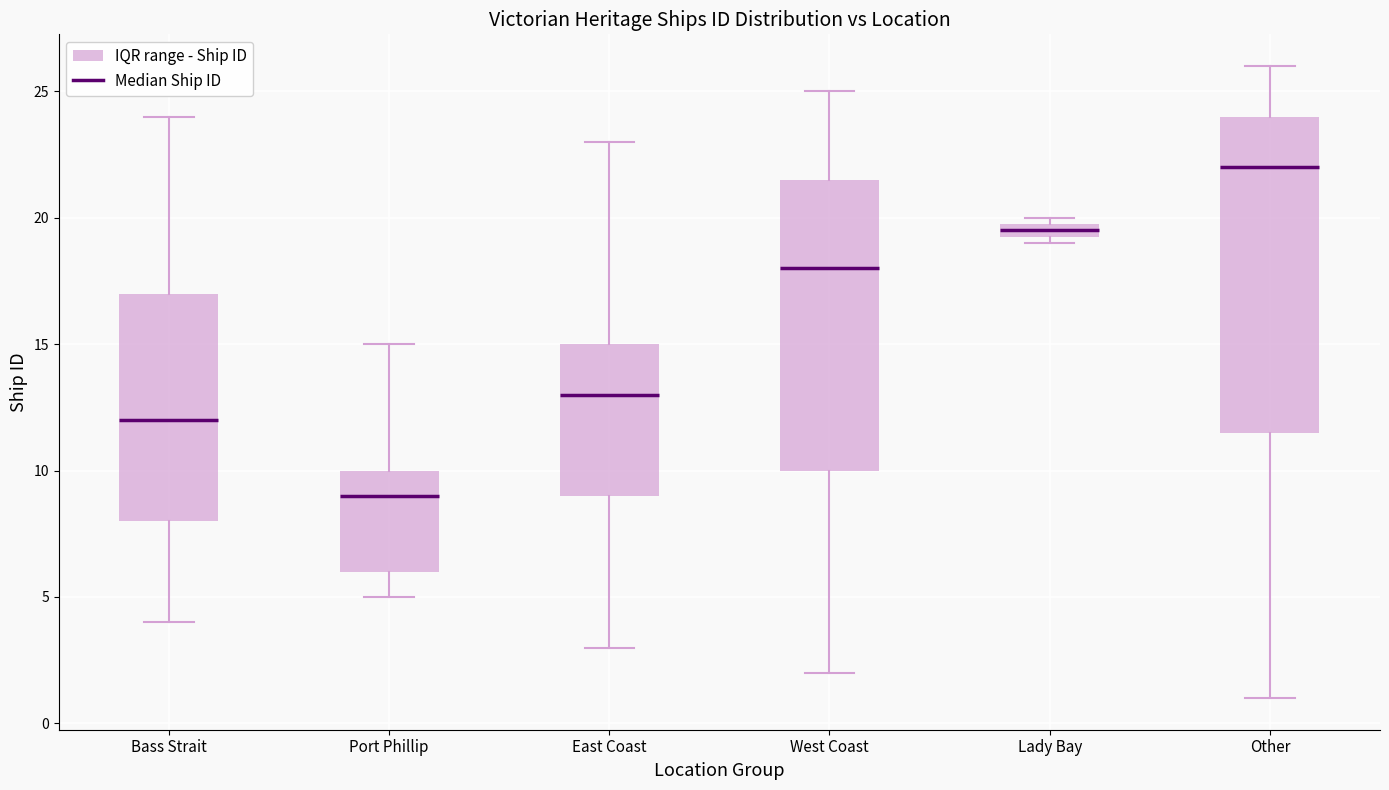

Which box's median line is the highest?

Other